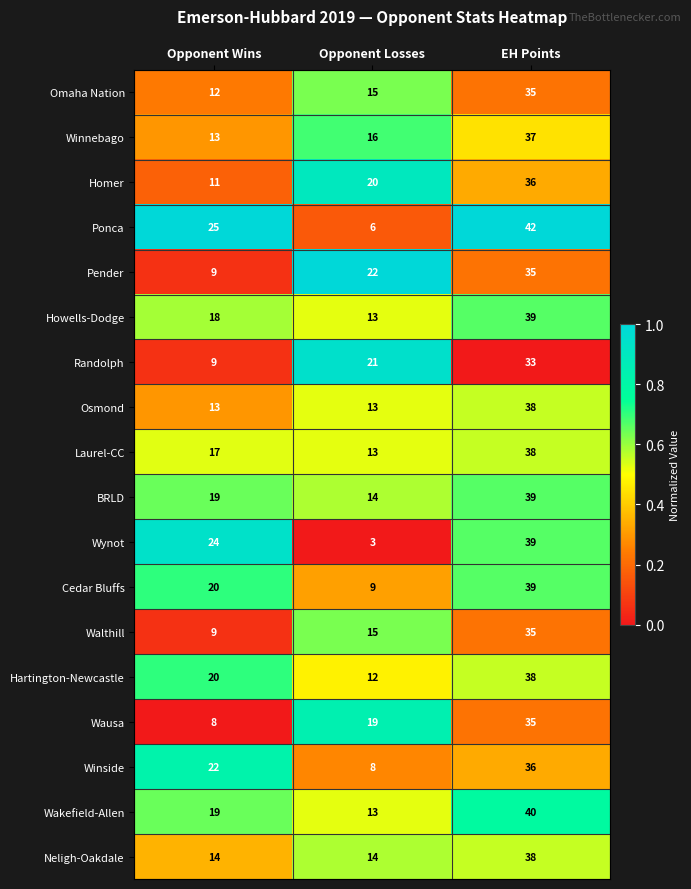

What is the difference between the highest and lowest values at Opponent Losses?

19